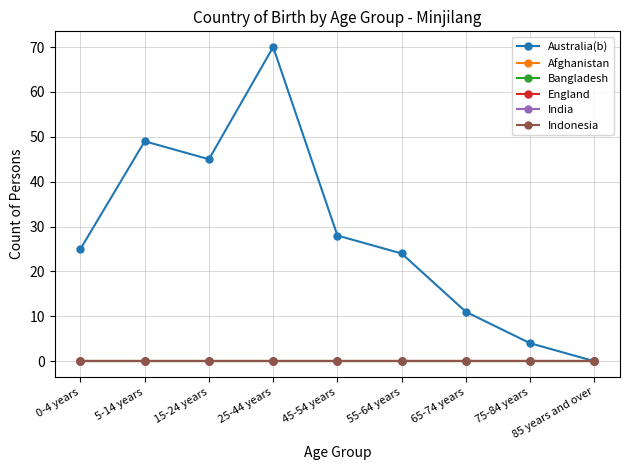

Does the chart have visible grid lines?

Yes